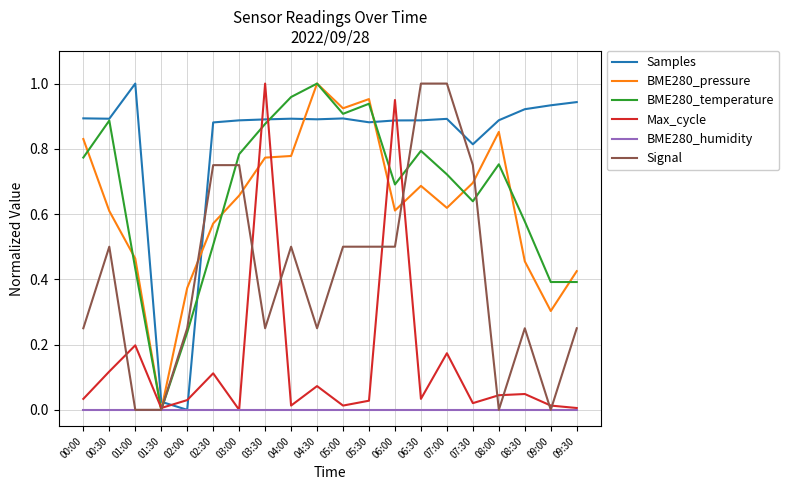

At which label does Samples reach its minimum?

02:00